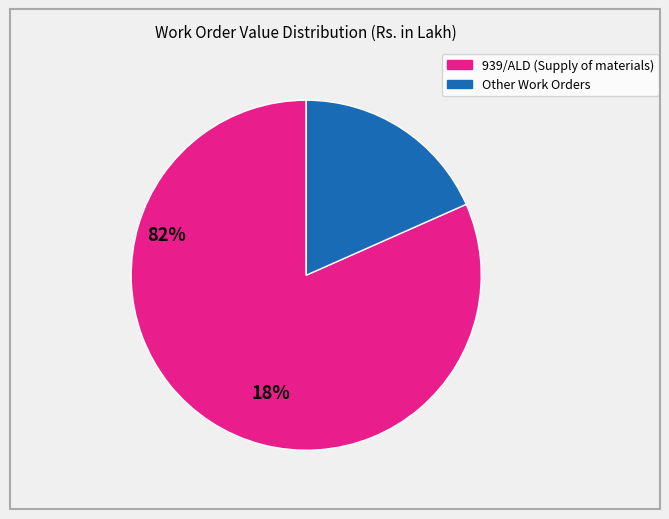

Does any single category account for the majority?

Yes